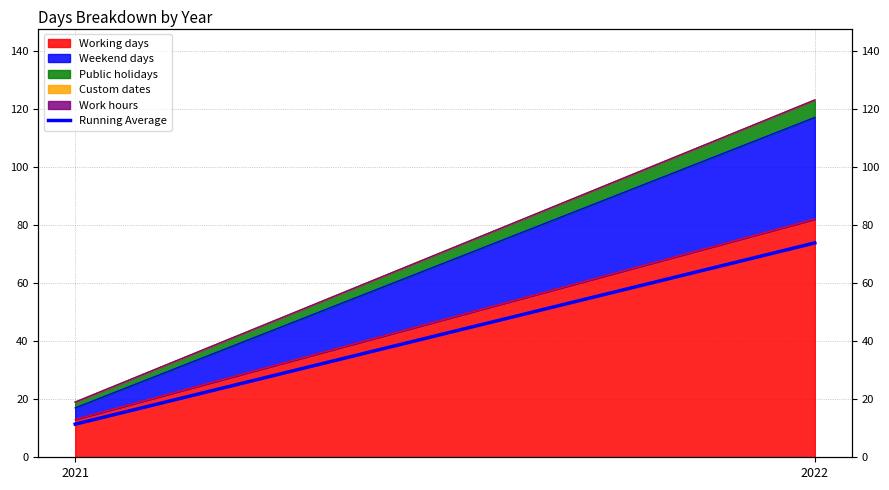

What is the approximate value at 2021?

11.4